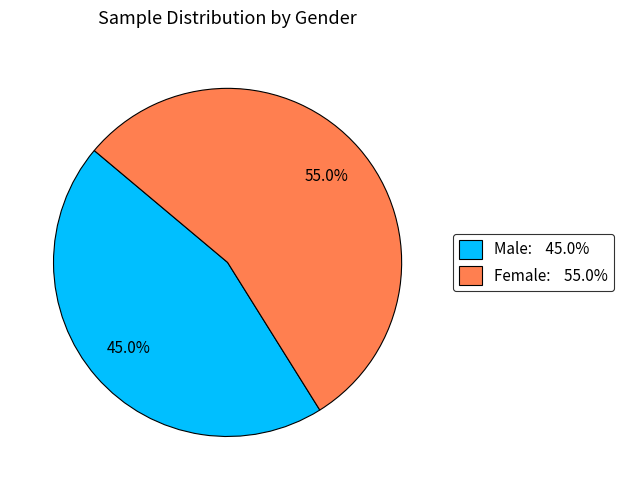

How many slices are in this pie chart?

2